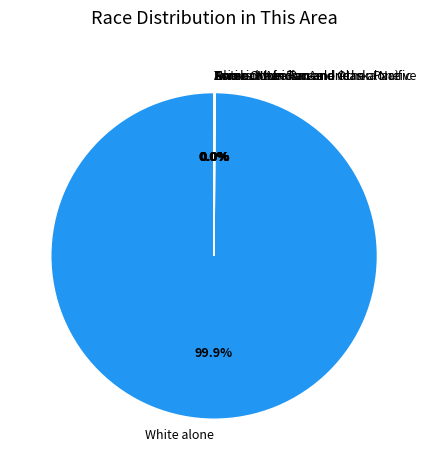

Is there a majority slice in this chart?

Yes